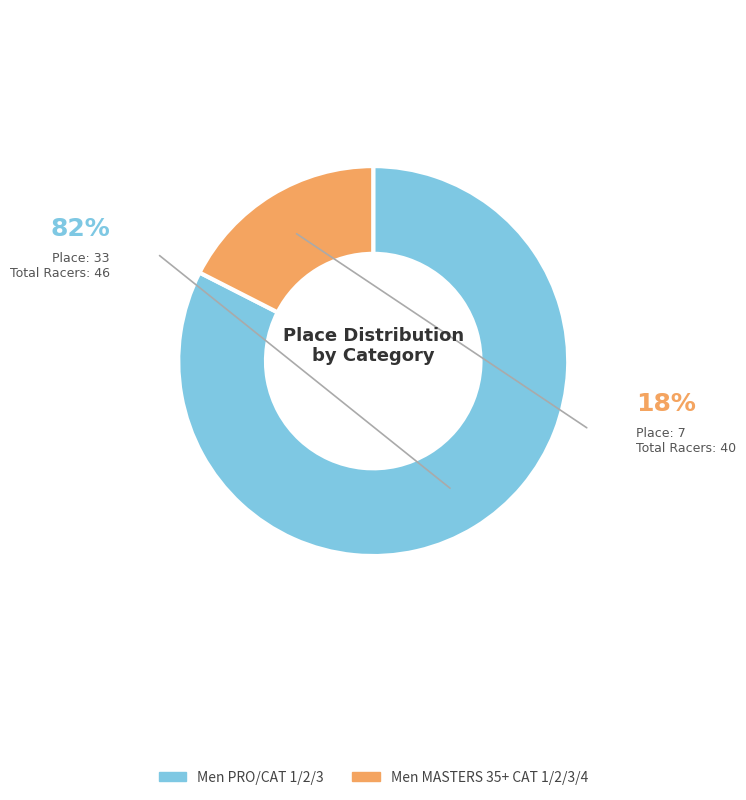

Does any single category account for the majority?

Yes